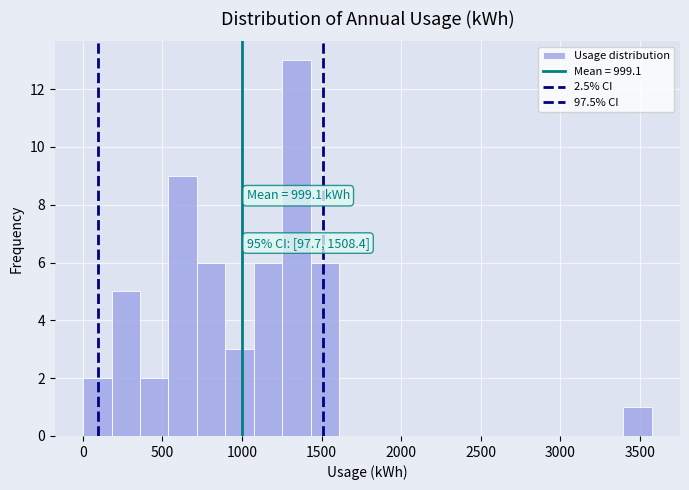

Around what value on the x-axis is the tallest bar? Give the approximate position of its centre, as read against the axis.

1350